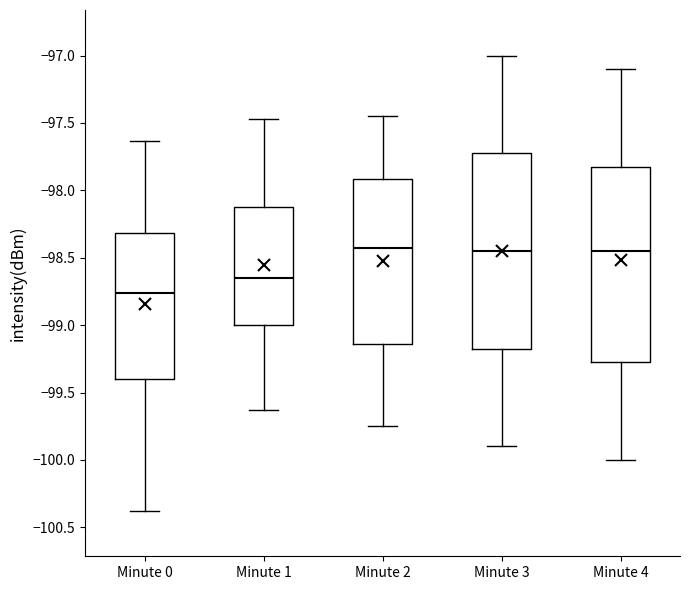

Where is the lower edge of the box for Minute 2 on the y-axis? The values are not printed on the chart, so give them approximately, as read against the axis.

-99.15